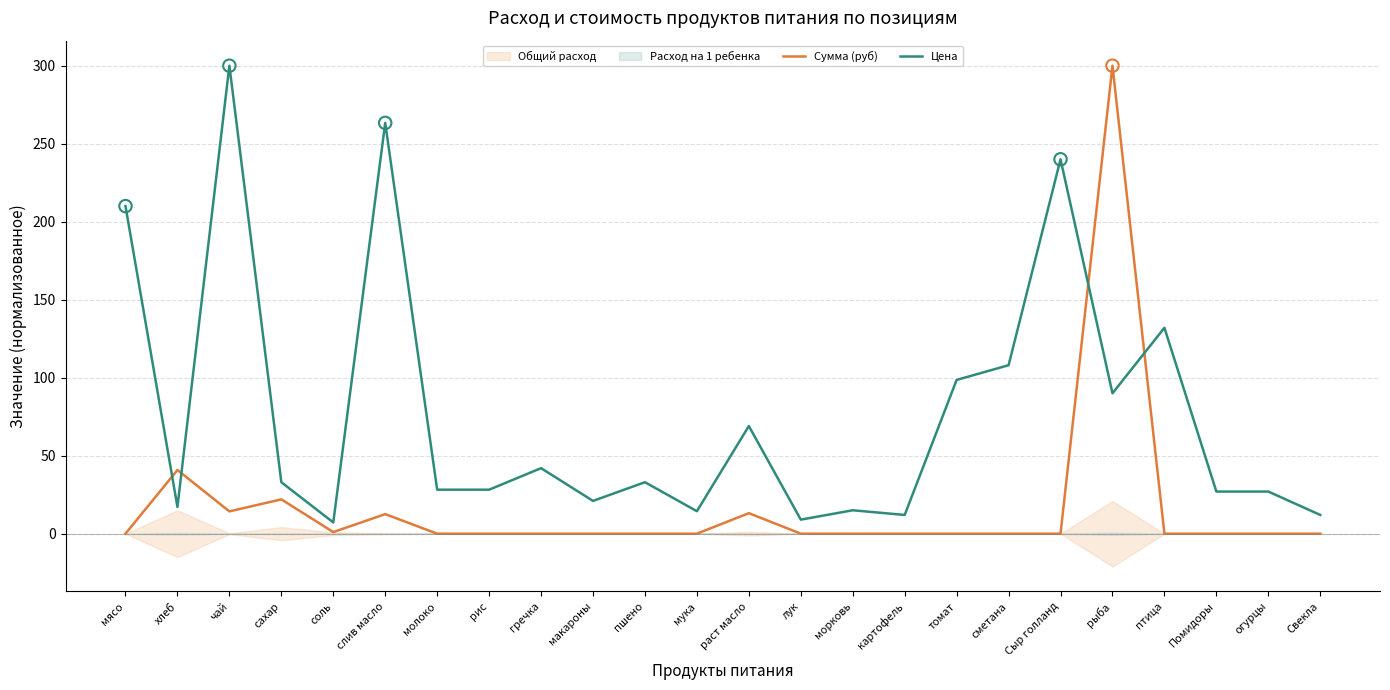

Is the value of Цена at Свекла greater than the value of Сумма (руб) at Свекла?

Yes